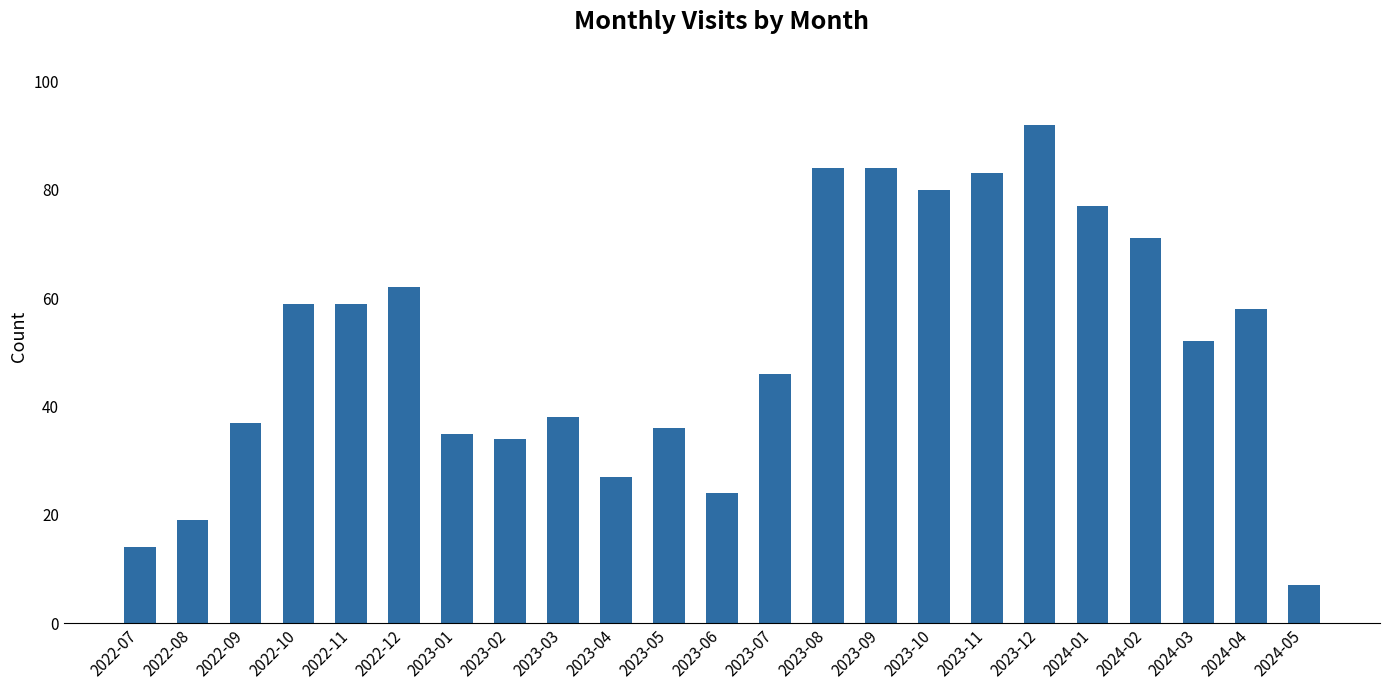

The value at 2024-04 is 58. True or false?

True